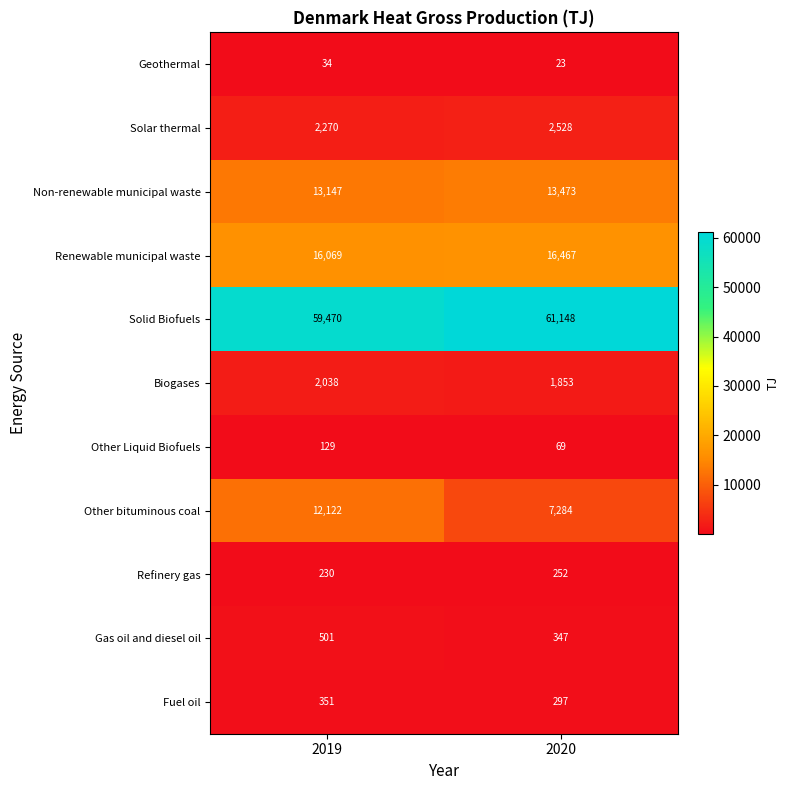

The value of Geothermal at 2019 is 8. True or false?

False